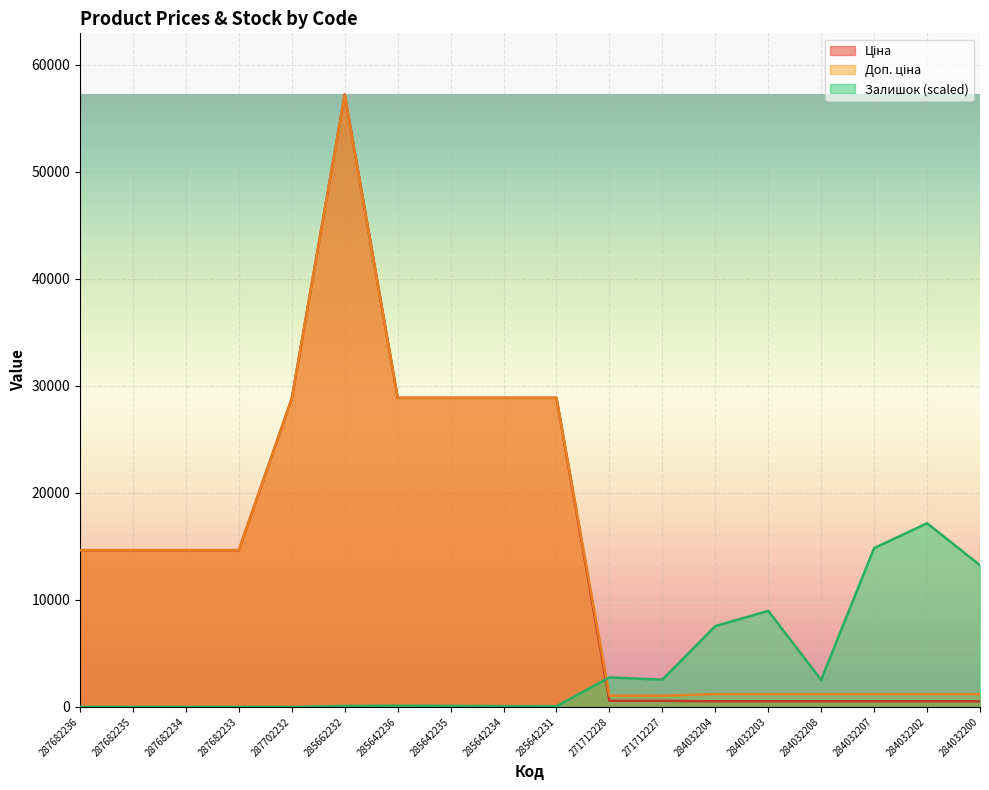

What is the difference between the highest and lowest values at 285662232?

57147.0